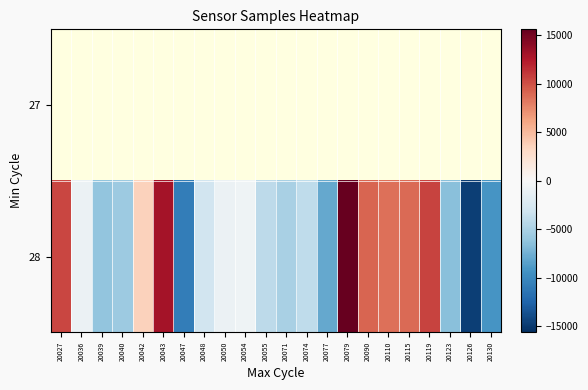

How many distinct data groups are displayed?

2